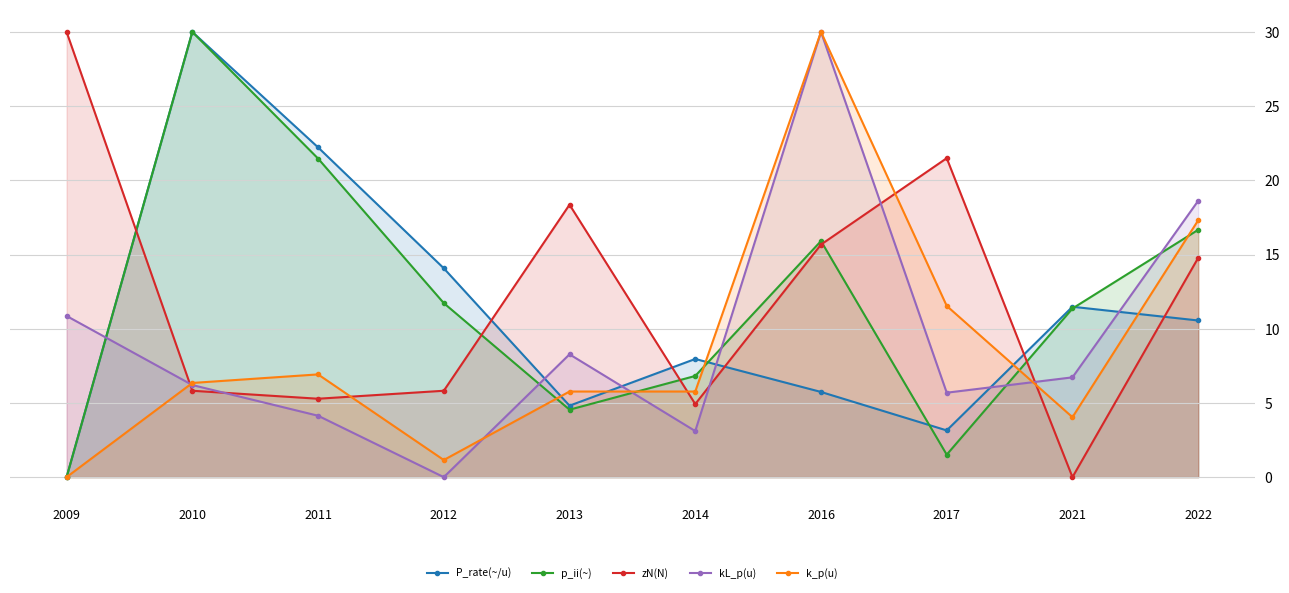

Reading right to left, what are all the values shown in this chart?

P_rate(~/u): 2022=10.6	2021=11.5	2017=3.1	2016=5.7	2014=8.0	2013=4.8	2012=14.1	2011=22.2	2010=30.0	2009=0.0
p_ii(~): 2022=16.7	2021=11.4	2017=1.5	2016=15.9	2014=6.8	2013=4.5	2012=11.7	2011=21.5	2010=30.0	2009=0.0
zN(N): 2022=14.8	2021=0.0	2017=21.5	2016=15.7	2014=4.9	2013=18.4	2012=5.8	2011=5.3	2010=5.8	2009=30.0
kL_p(u): 2022=18.6	2021=6.7	2017=5.7	2016=30.0	2014=3.1	2013=8.3	2012=0.0	2011=4.1	2010=6.2	2009=10.9
k_p(u): 2022=17.3	2021=4.0	2017=11.5	2016=30.0	2014=5.8	2013=5.8	2012=1.2	2011=6.9	2010=6.3	2009=0.0